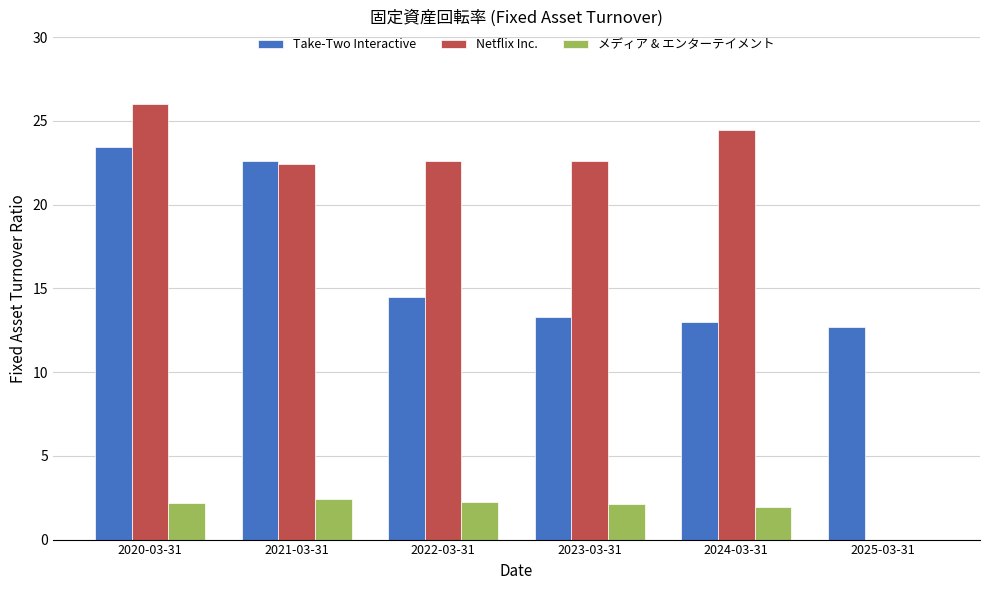

The value of Netflix Inc. at 2020-03-31 is 26.0. True or false?

True